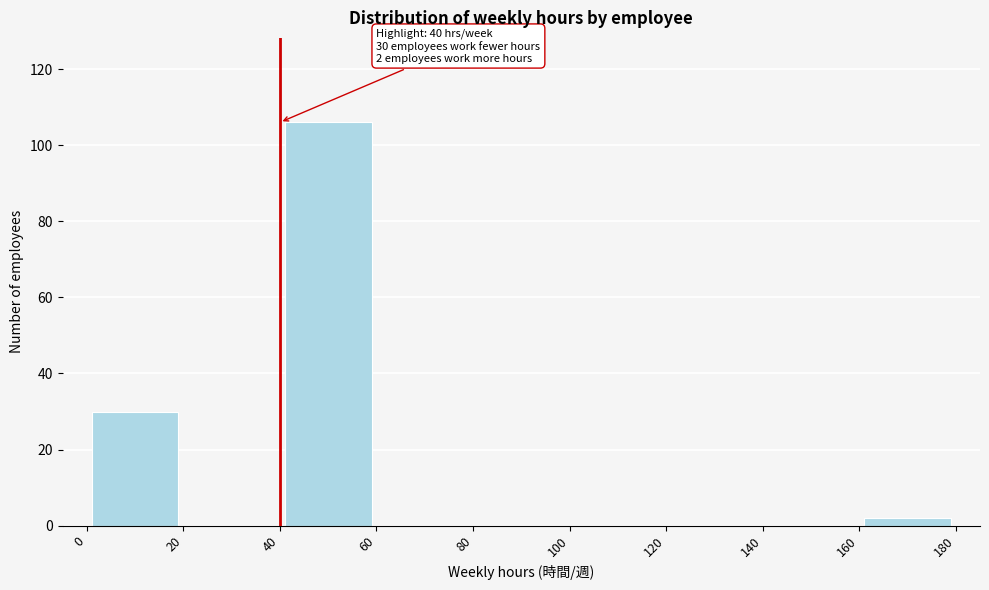

Which range on the x-axis has the tallest bar?

40 to 60